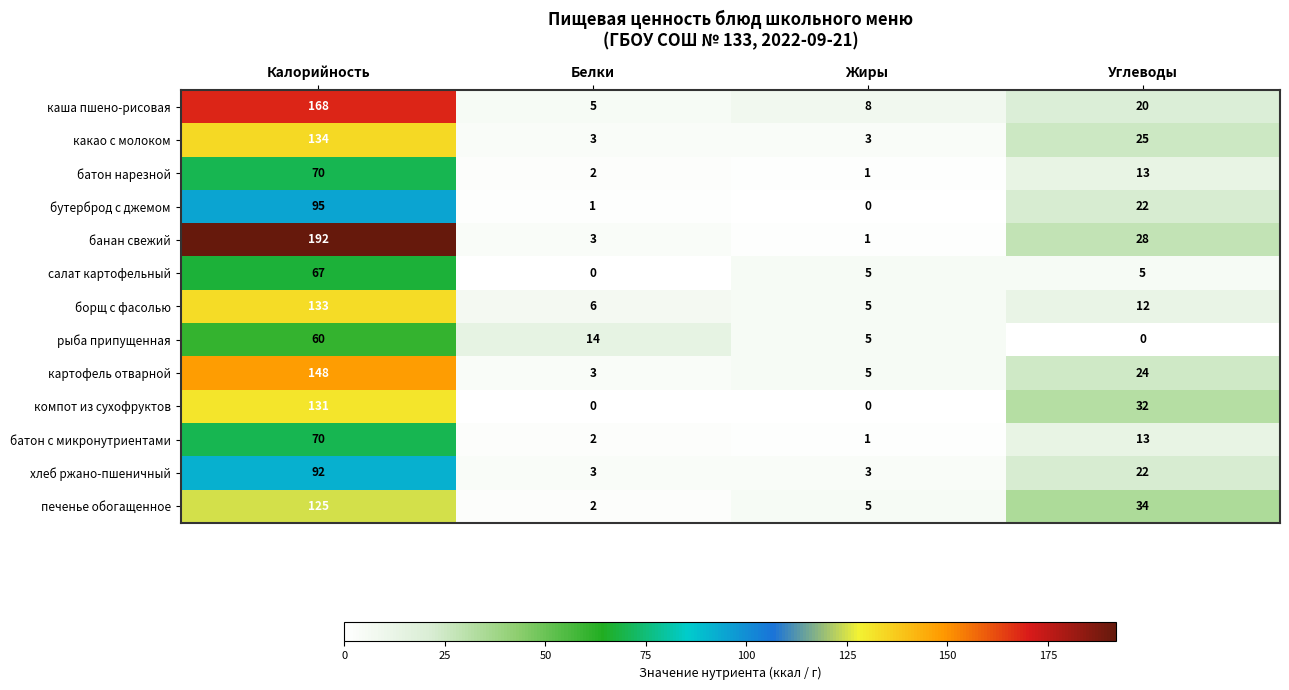

Which series has the largest total across all categories?

банан свежий